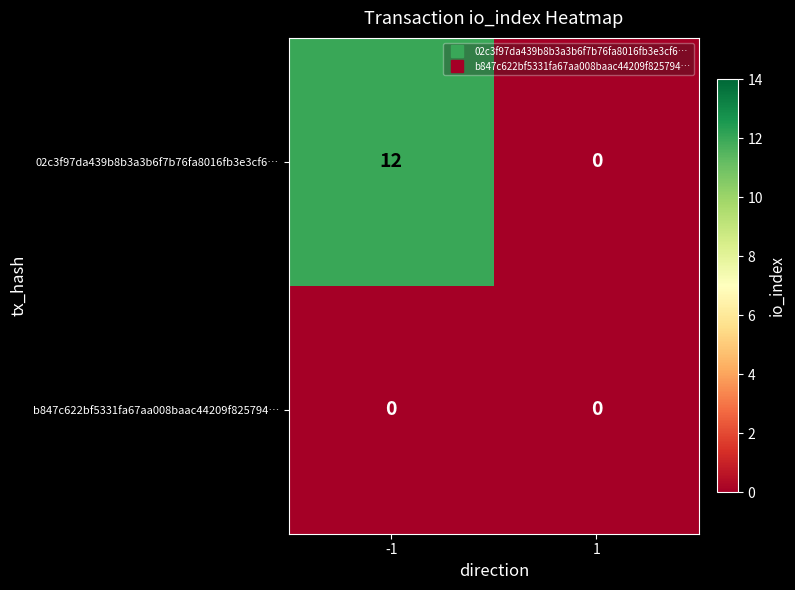

At which category is the sum across all series the highest?

-1